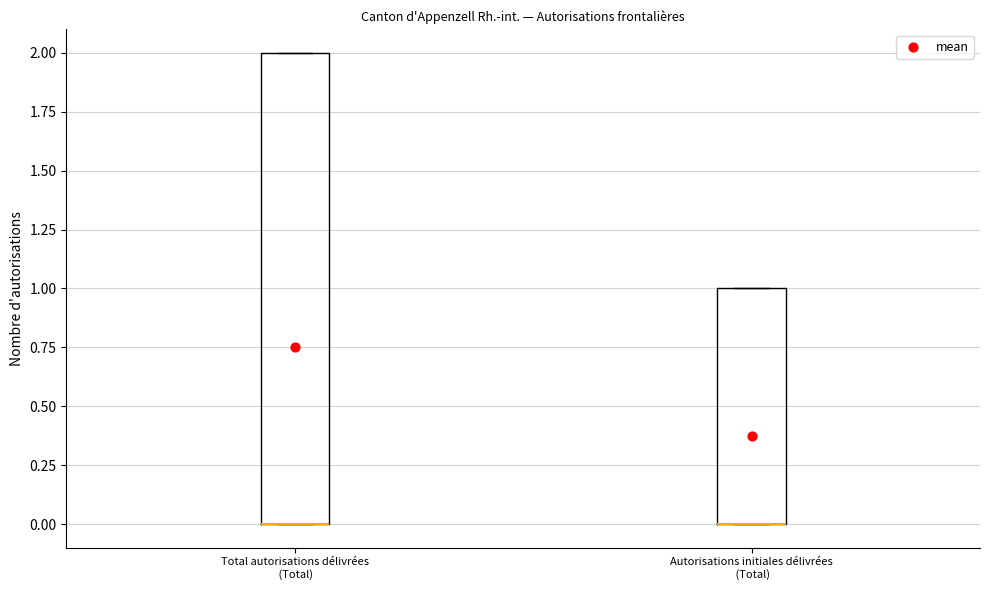

Where is the lower edge of the box for Autorisations initiales délivrées (Total) on the y-axis? The values are not printed on the chart, so give them approximately, as read against the axis.

0